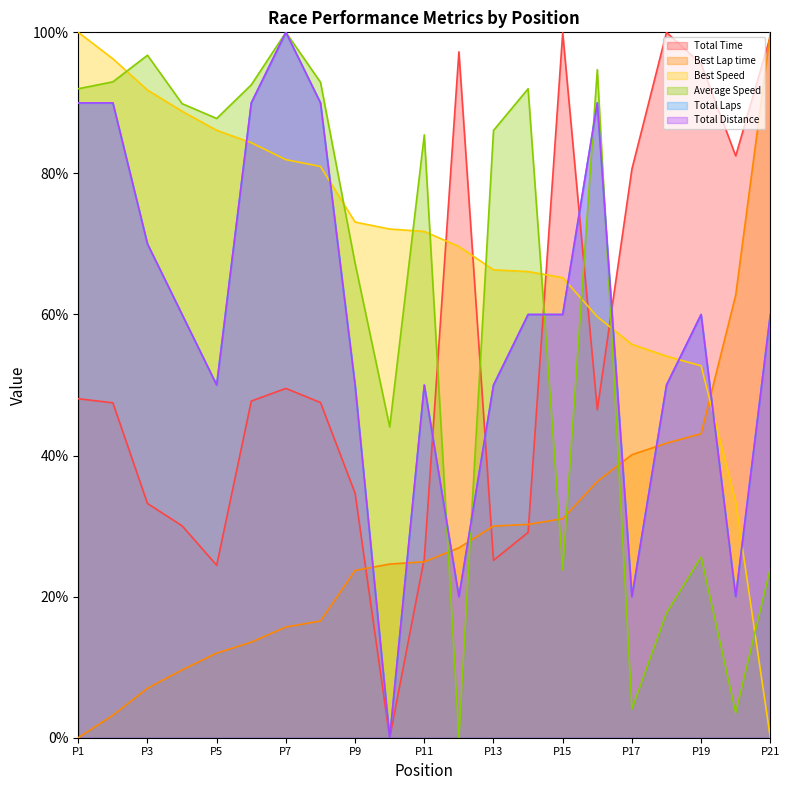

Does the chart display data point markers on the line(s)?

No